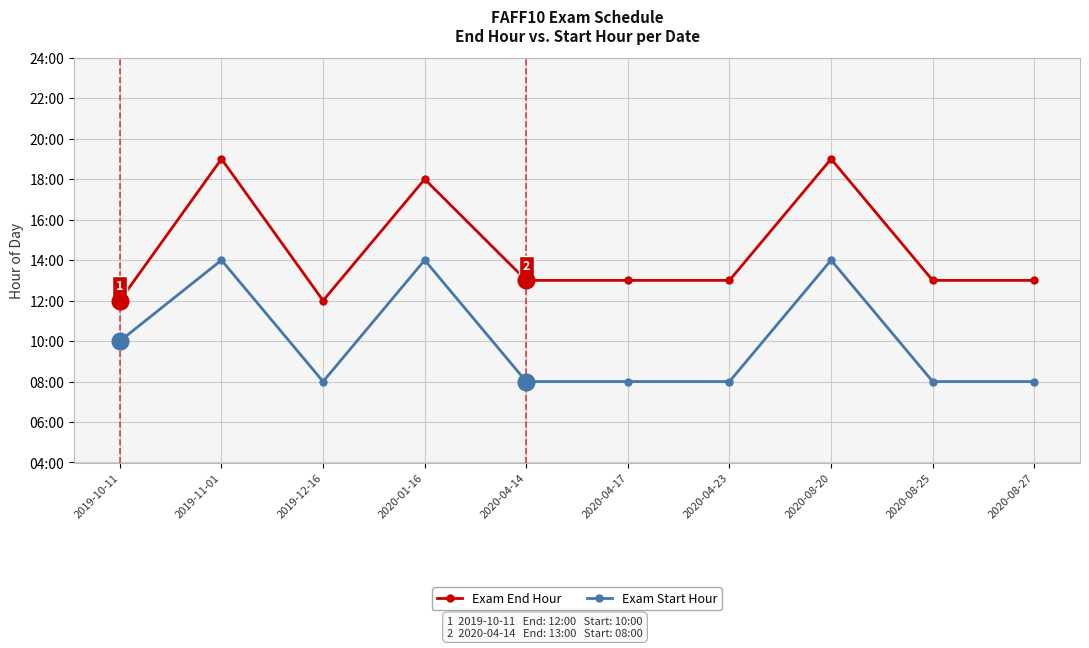

Reading left to right, extract all data points from this chart.

Exam End Hour: 2019-10-11=12	2019-11-01=19	2019-12-16=12	2020-01-16=18	2020-04-14=13	2020-04-17=13	2020-04-23=13	2020-08-20=19	2020-08-25=13	2020-08-27=13
Exam Start Hour: 2019-10-11=10	2019-11-01=14	2019-12-16=8	2020-01-16=14	2020-04-14=8	2020-04-17=8	2020-04-23=8	2020-08-20=14	2020-08-25=8	2020-08-27=8